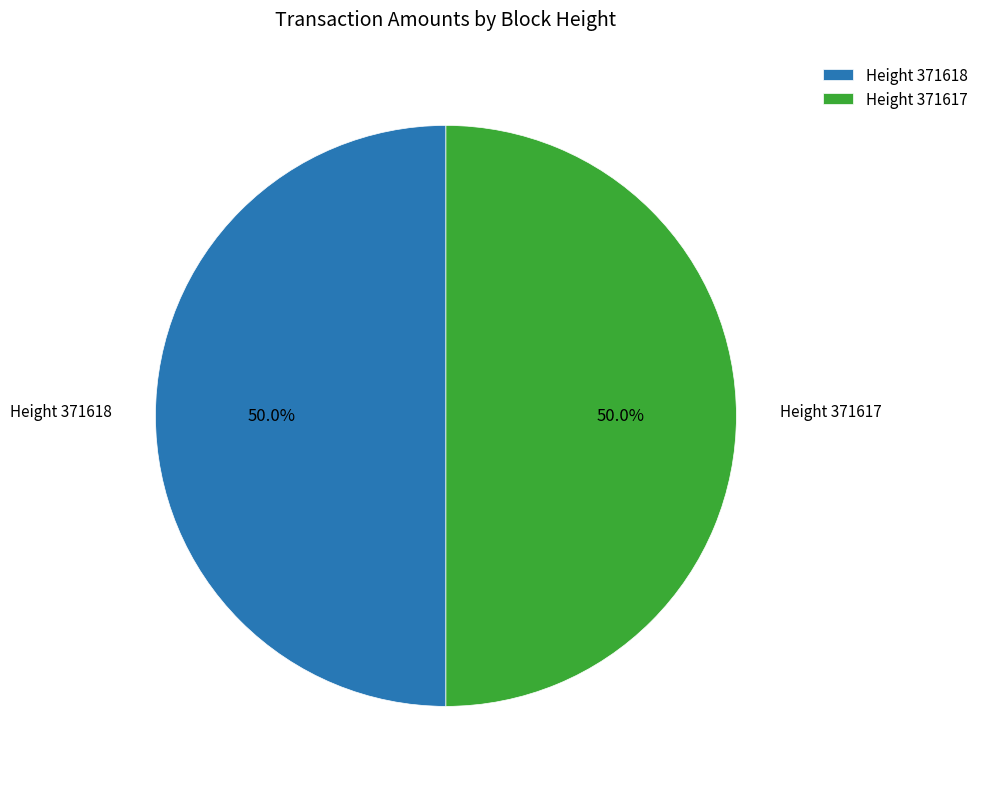

Count the number of slices in the pie.

2